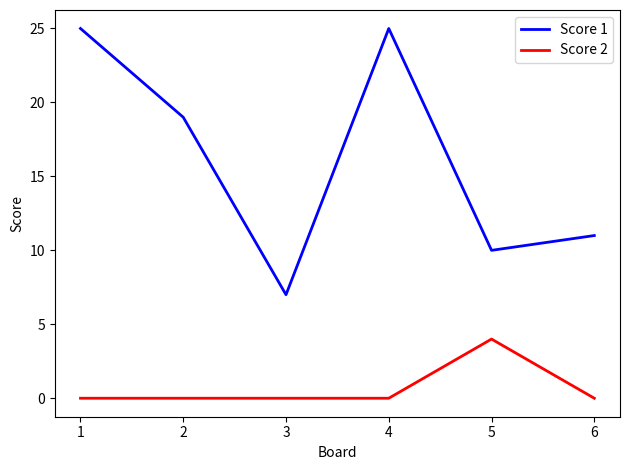

Which category has the lowest value in the Score 1 series?

3